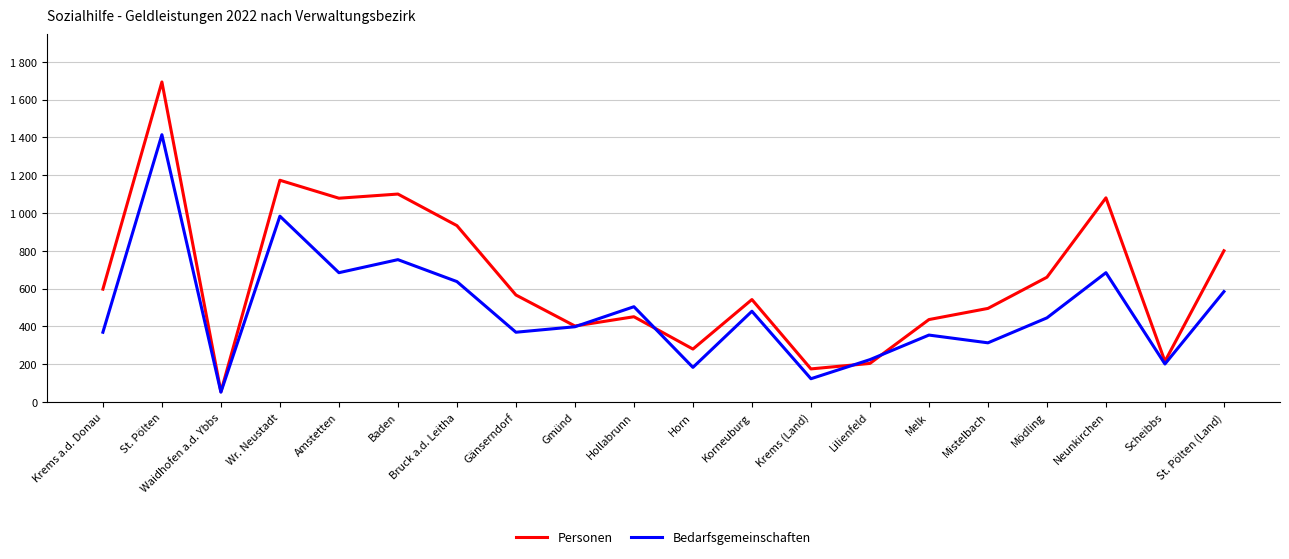

List the series in order of their peak value, lowest first.

Bedarfsgemeinschaften, Personen